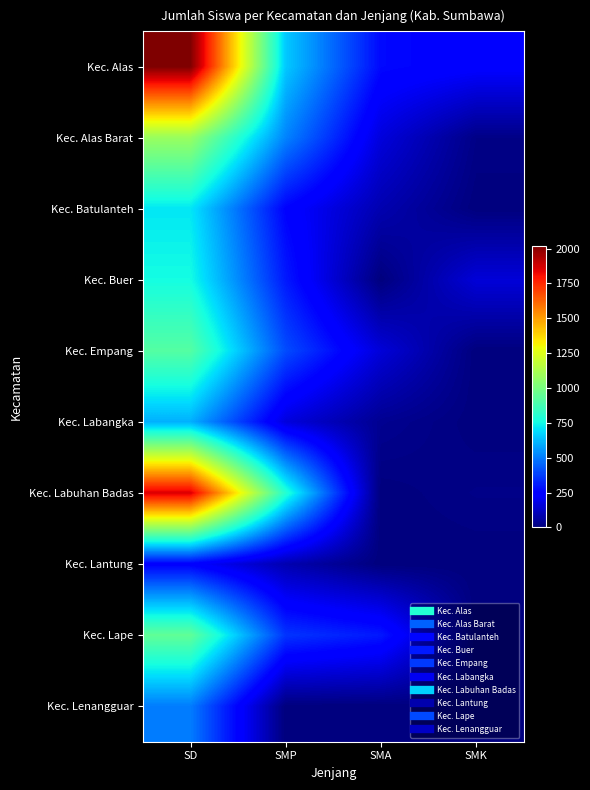

List the series in order of their peak value, highest first.

Kec. Alas, Kec. Labuhan Badas, Kec. Alas Barat, Kec. Lape, Kec. Empang, Kec. Buer, Kec. Batulanteh, Kec. Labangka, Kec. Lenangguar, Kec. Lantung